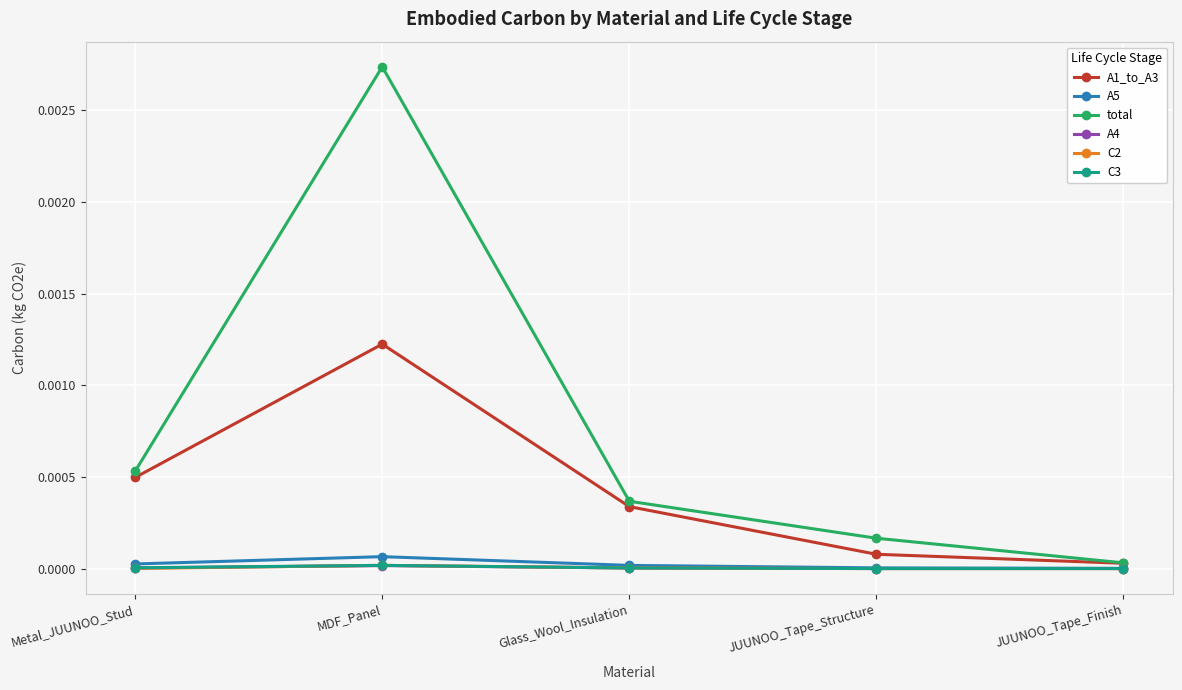

What is the label of the 3rd point from the left?

Glass_Wool_Insulation